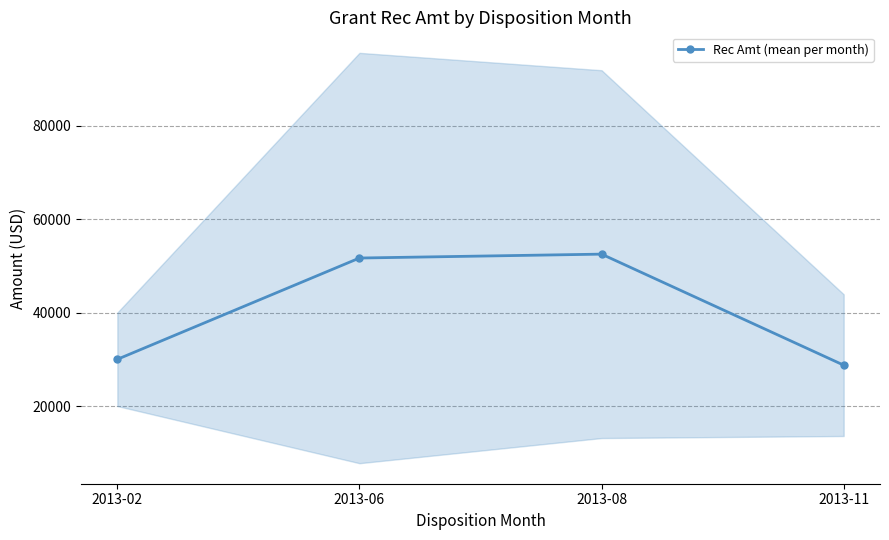

What is the value of the 2nd point from the left?

51666.7